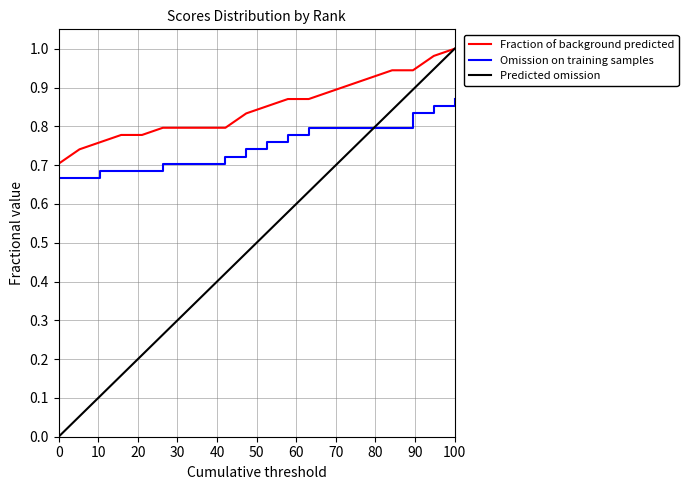

True or false: Omission on training samples and Fraction of background predicted intersect in this chart.

False